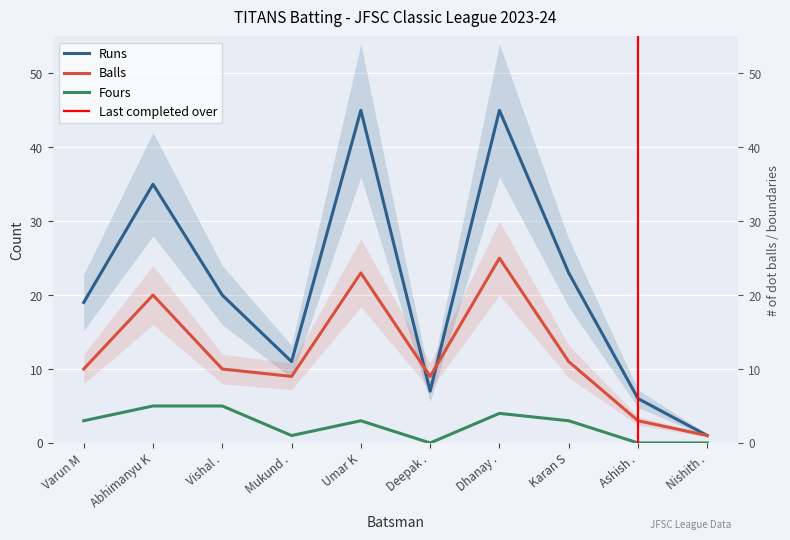

What is the label of the 3rd point from the right?

Karan S